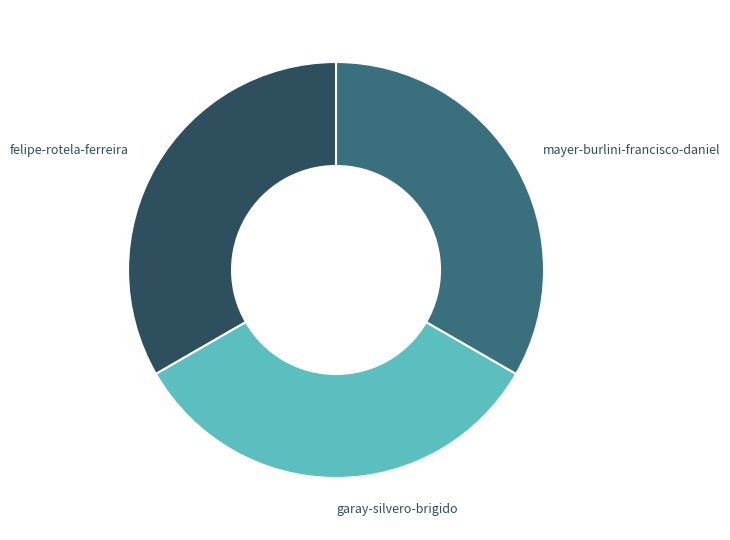

Count the number of slices in the pie.

3